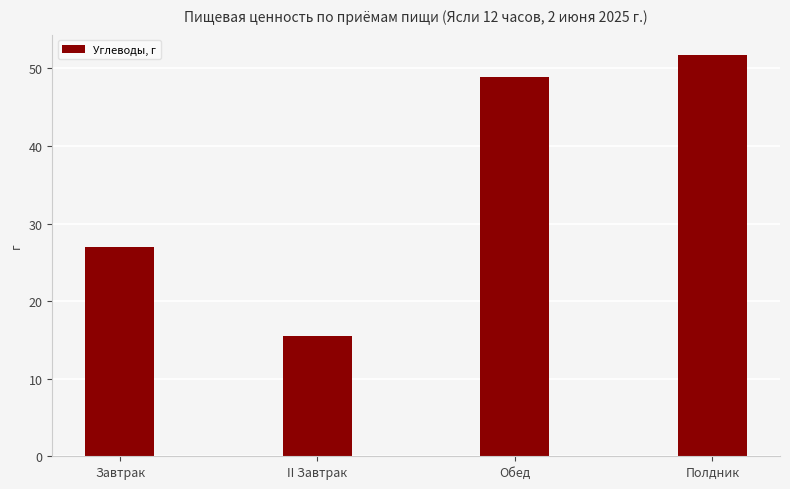

Rank the categories by value from highest to lowest.

Полдник, Обед, Завтрак, II Завтрак